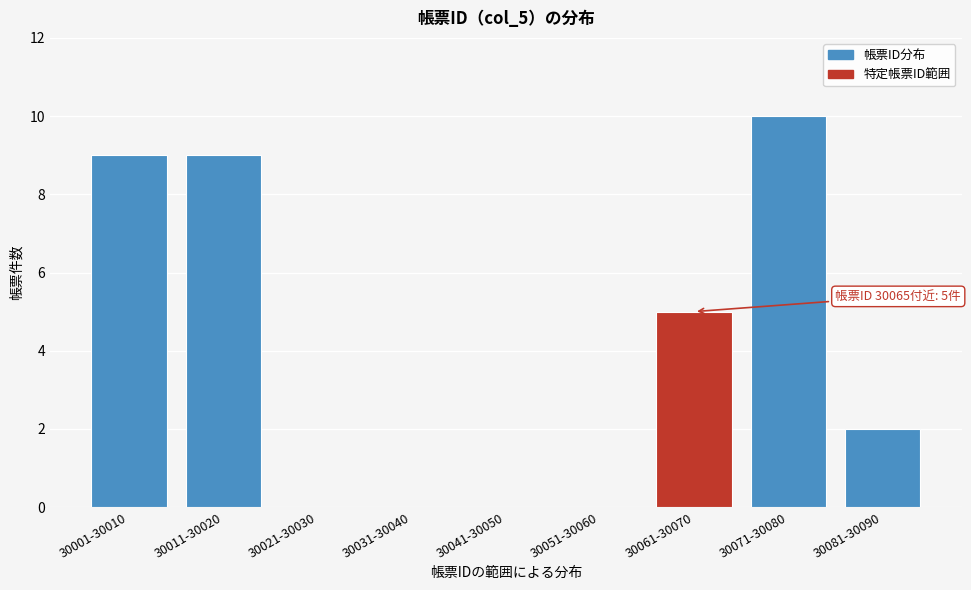

Reading left to right, extract all data points from this chart.

30001-30010=9	30011-30020=9	30021-30030=0	30031-30040=0	30041-30050=0	30051-30060=0	30061-30070=5	30071-30080=10	30081-30090=2